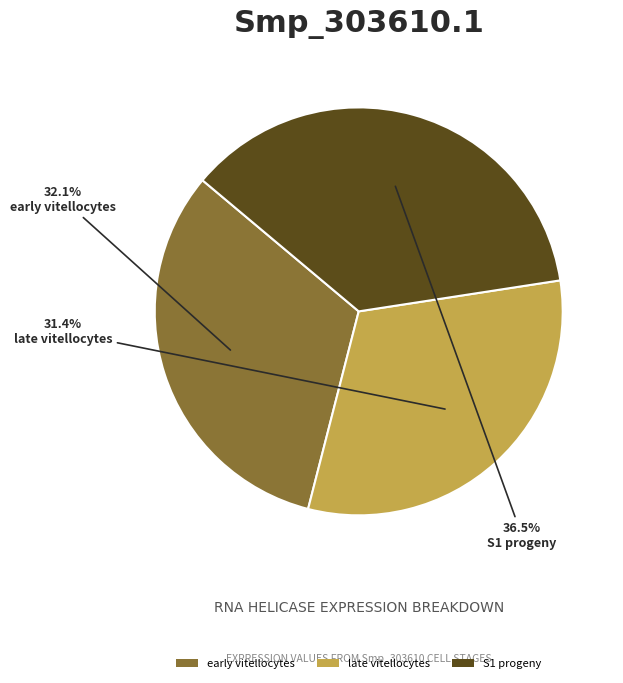

True or false: late vitellocytes accounts for 31% of the total.

True